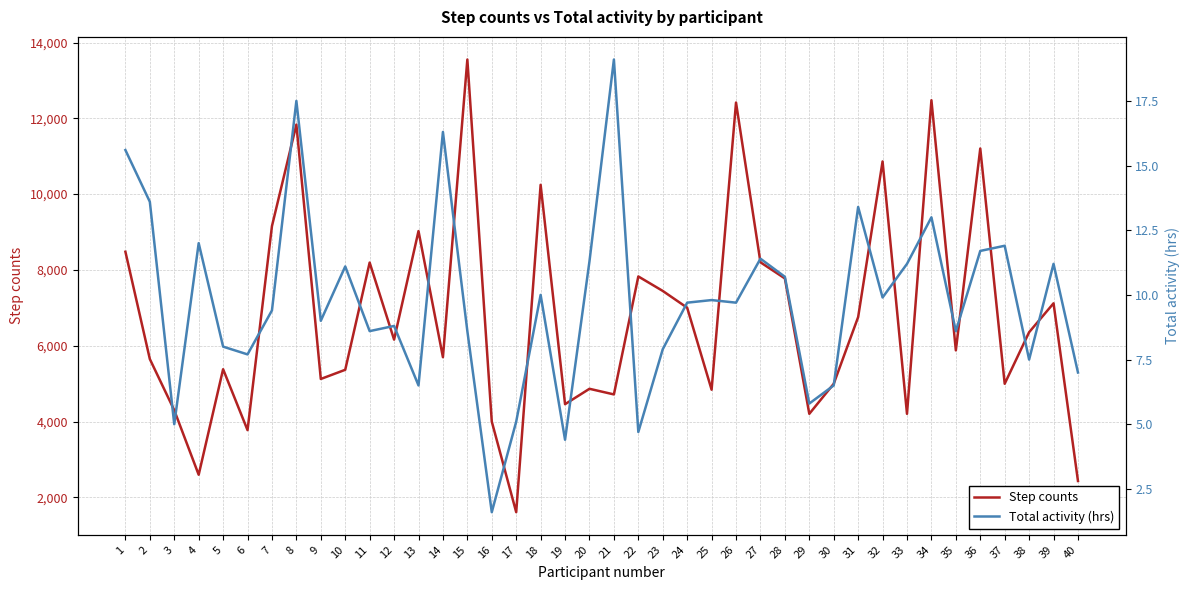

What is the difference between the highest and lowest values at 4?

2584.8